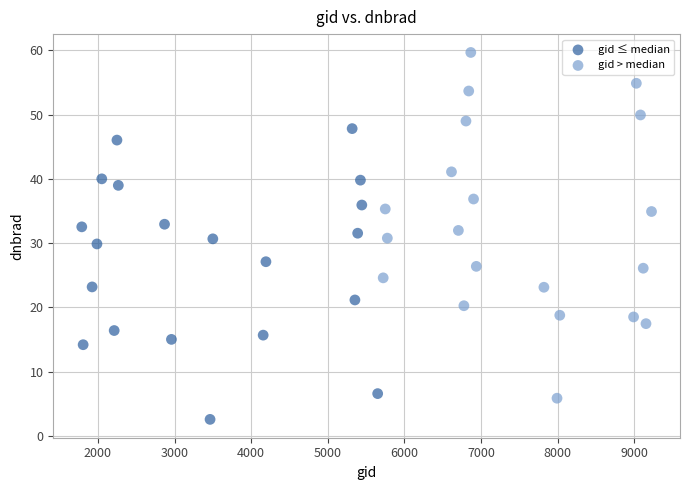

Which series reaches the minimum Y coordinate?

gid ≤ median